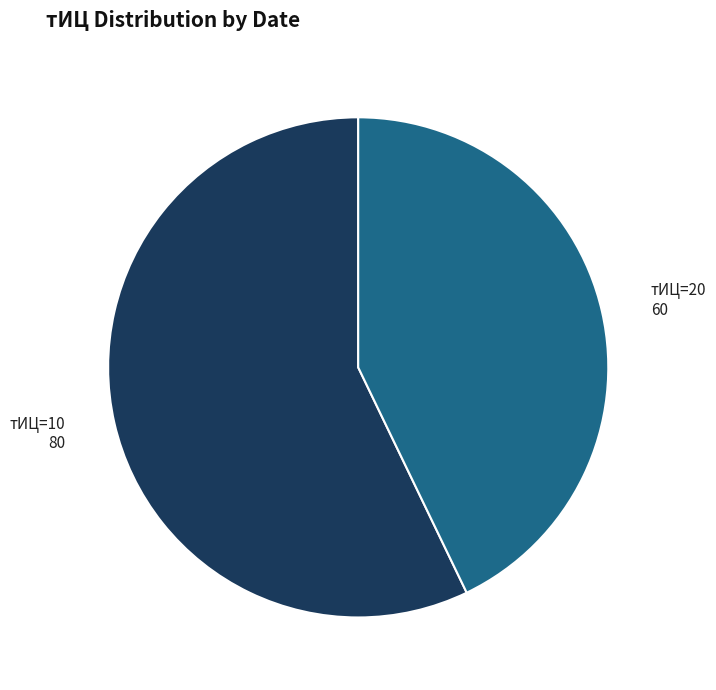

Do тИЦ=20 and тИЦ=10 together represent more than half of the pie?

Yes